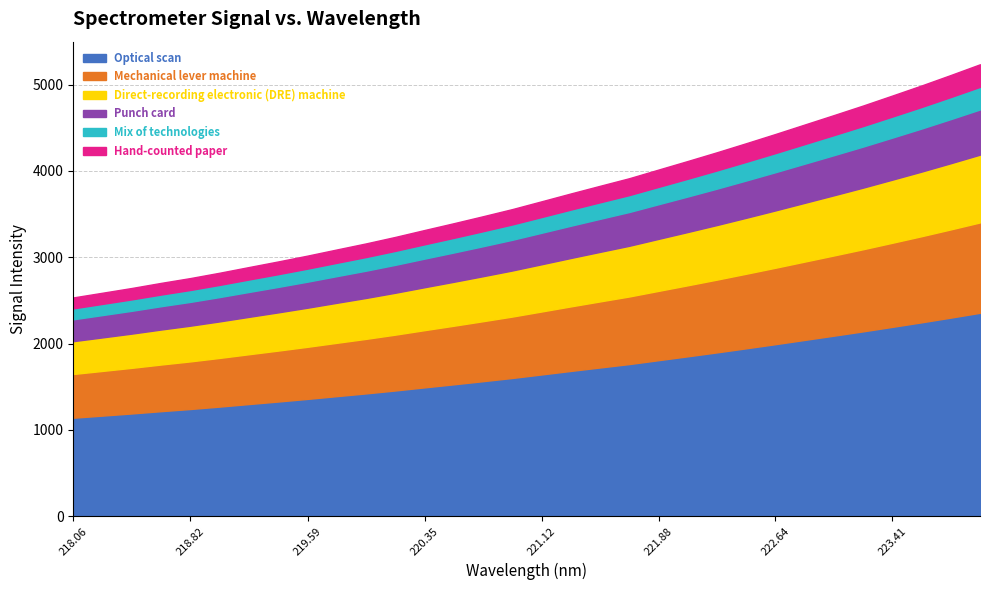

The value of y at 24 is 4429.0. True or false?

True